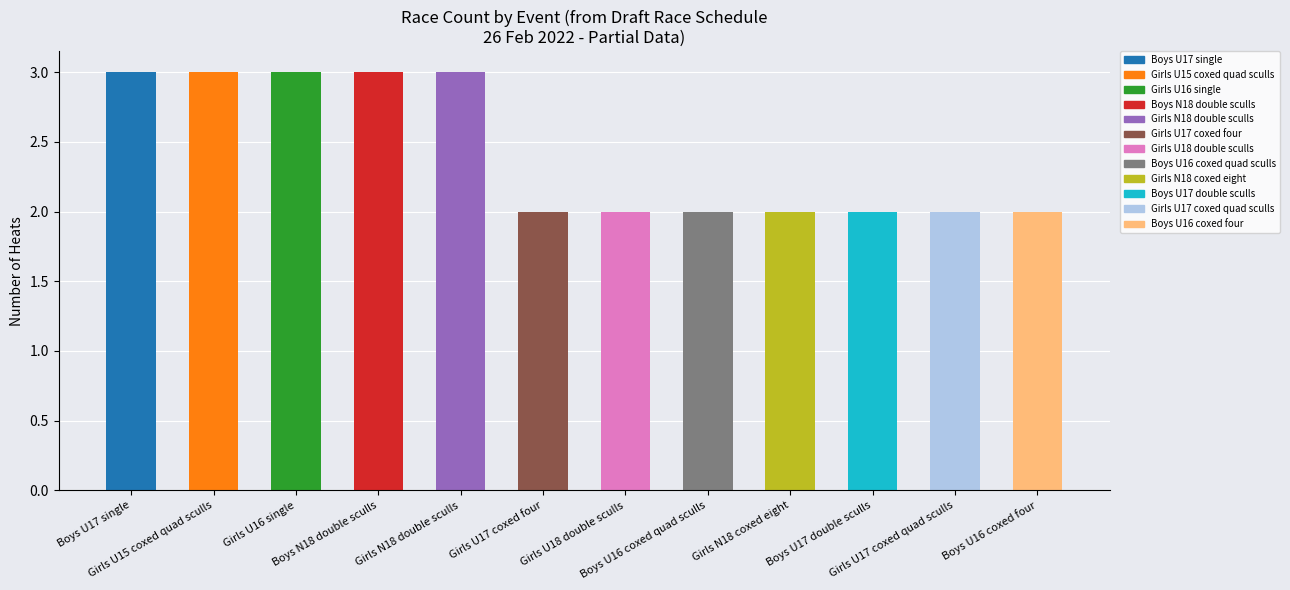

Which category has the highest value across all series?

Boys U17 single